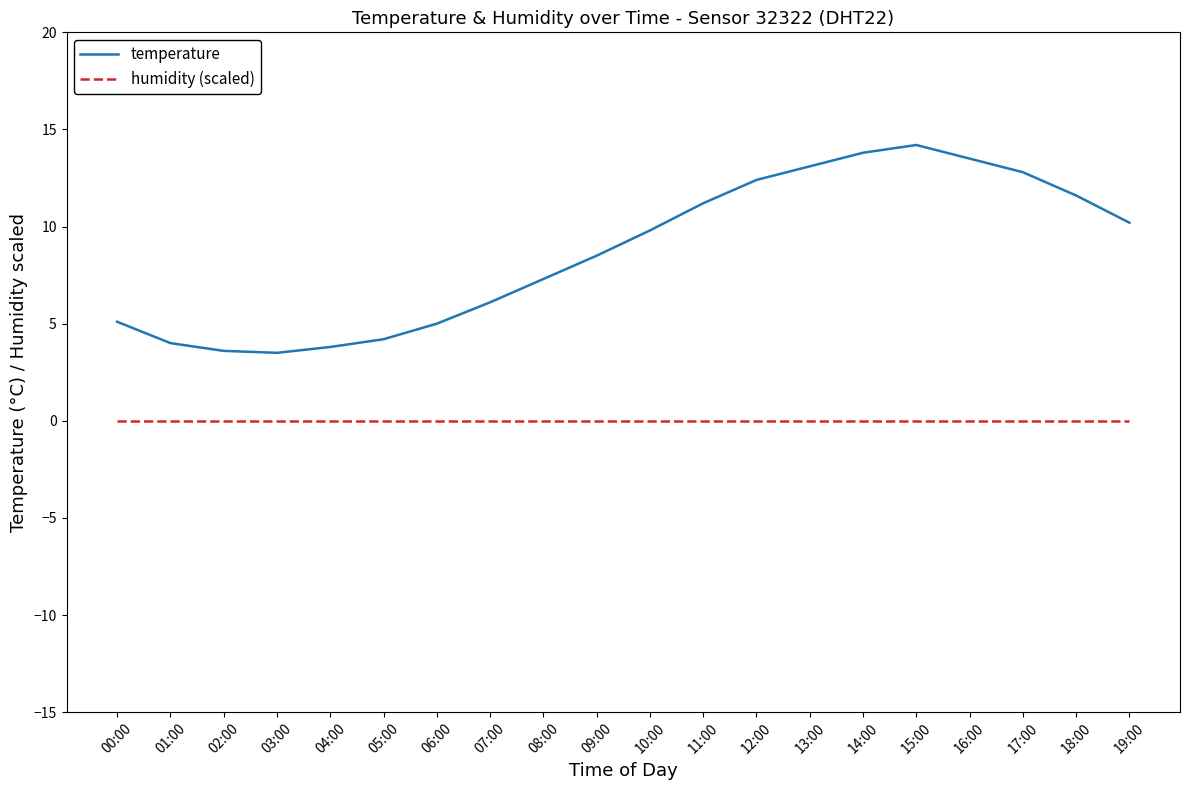

True or false: temperature and humidity (scaled) intersect in this chart.

False